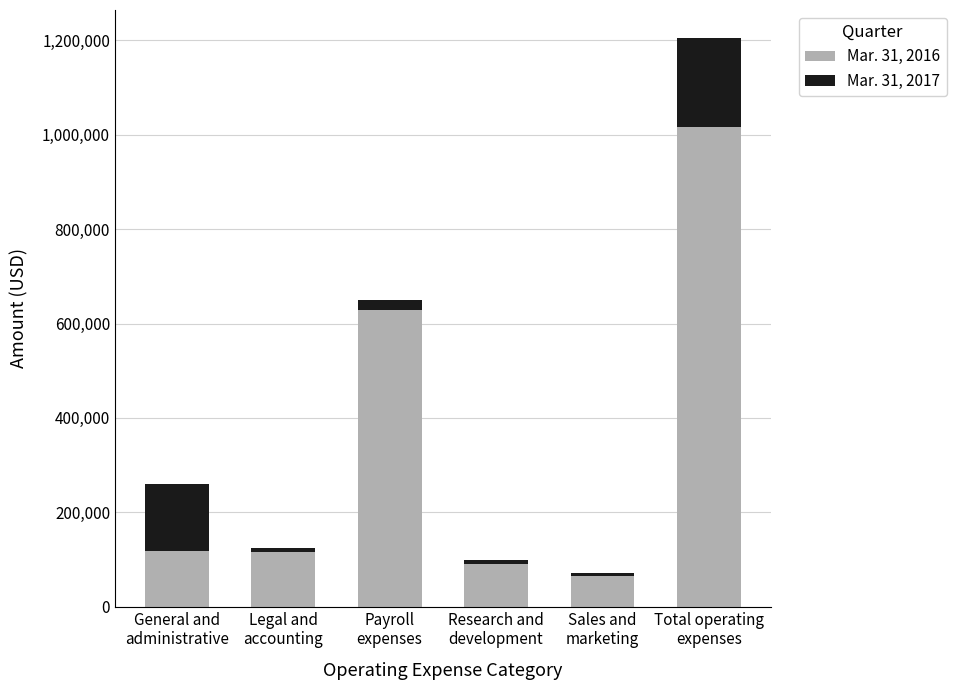

Does the chart contain stacked bars?

Yes